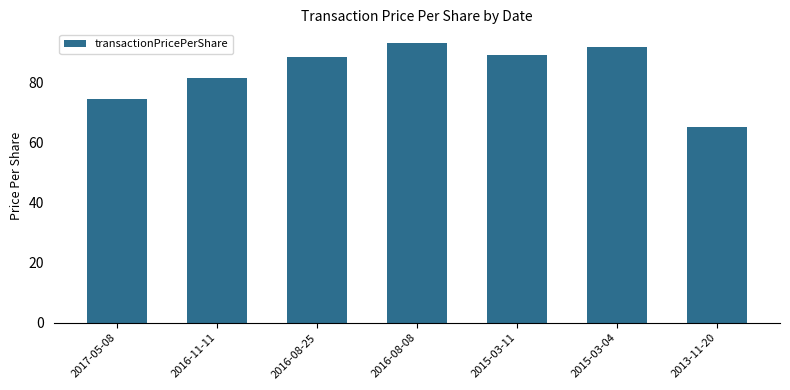

What is the ratio of the value at 2016-11-11 to the value at 2015-03-11?

0.9